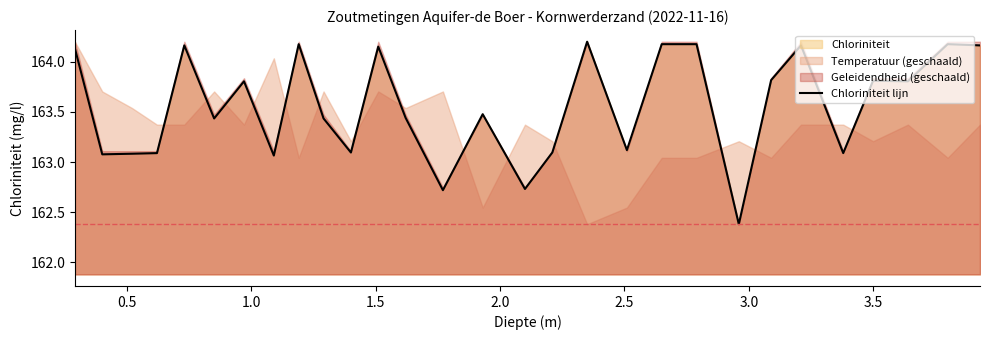

What is the lowest value of the Chloriniteit lijn series?

162.4